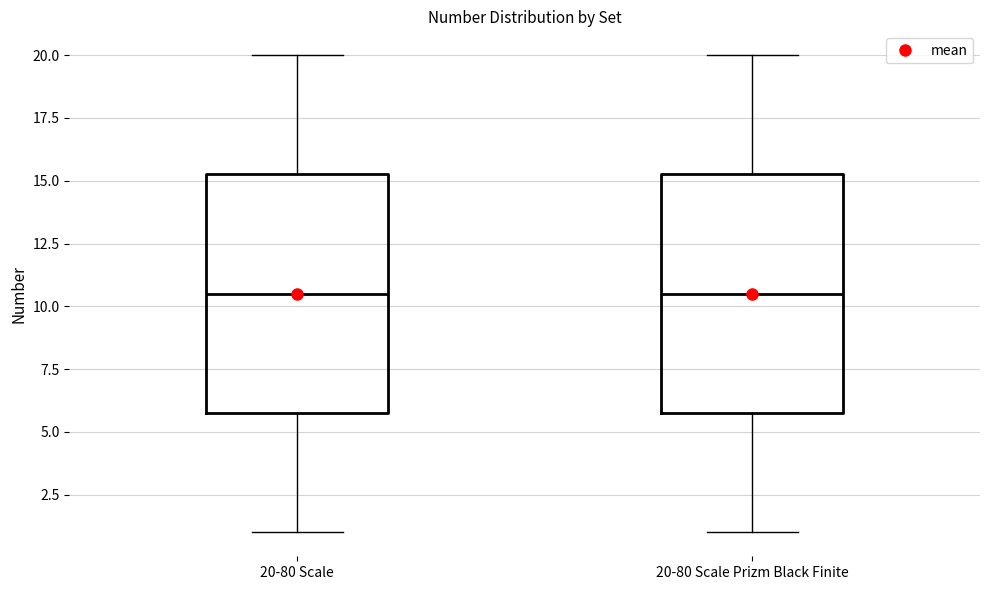

Where does the lower whisker of the box for 20-80 Scale Prizm Black Finite end on the y-axis? The values are not printed on the chart, so give them approximately, as read against the axis.

1.0